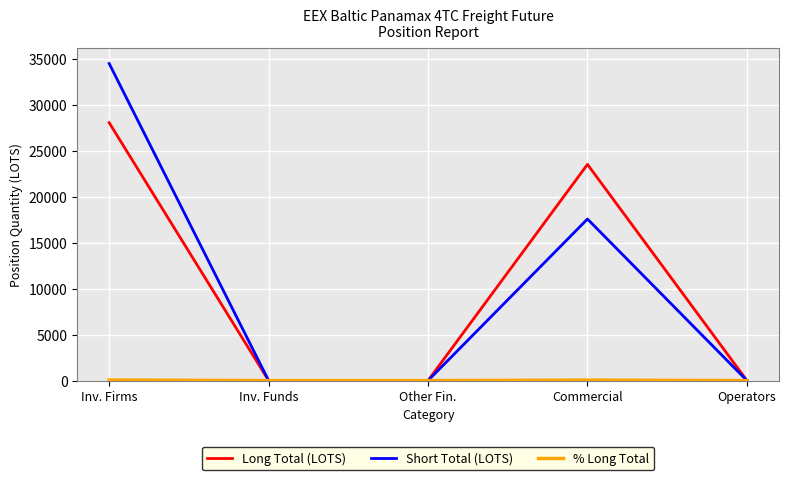

Which series changed the most between Inv. Funds and Commercial?

Long Total (LOTS)